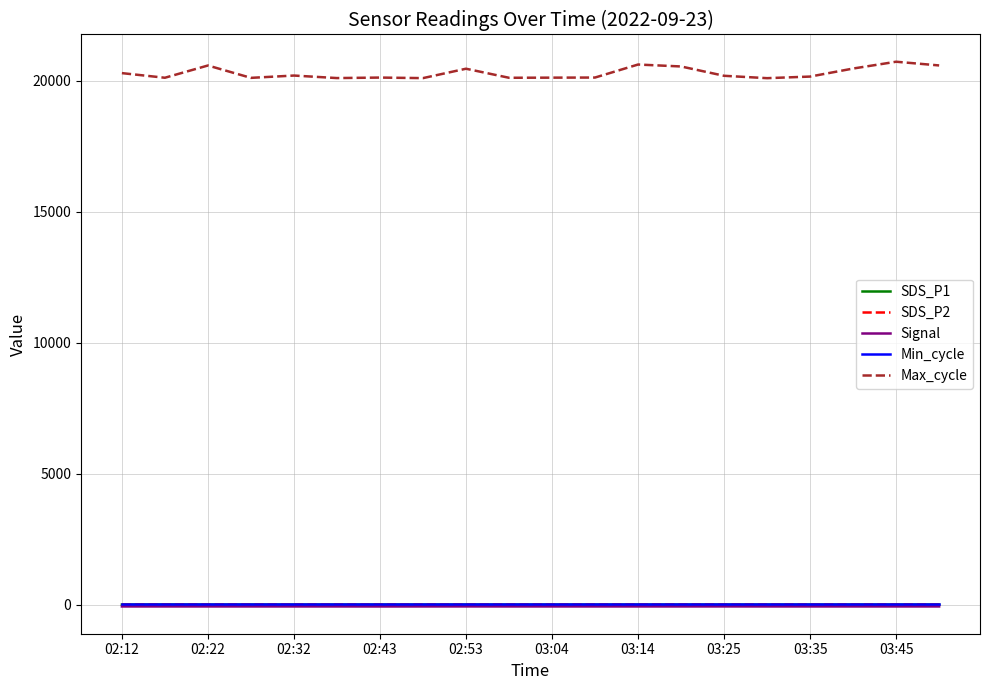

Which series has the largest total across all categories?

Max_cycle